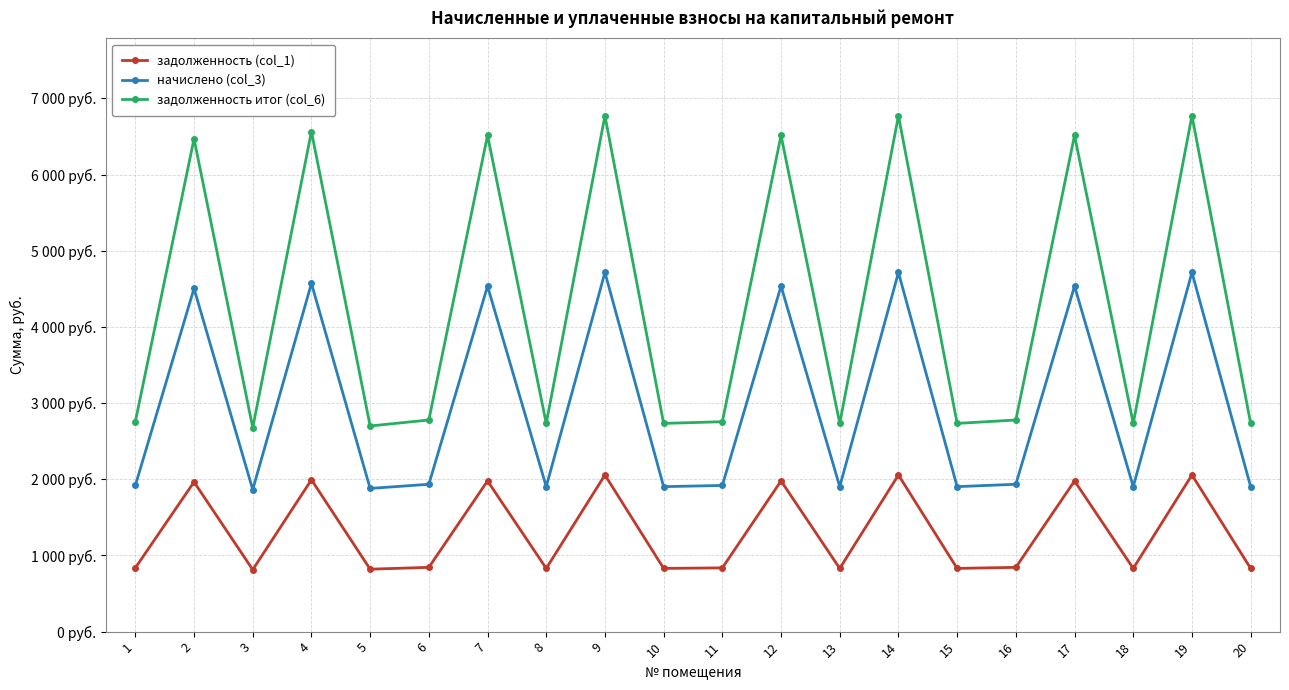

Does the chart have visible grid lines?

Yes